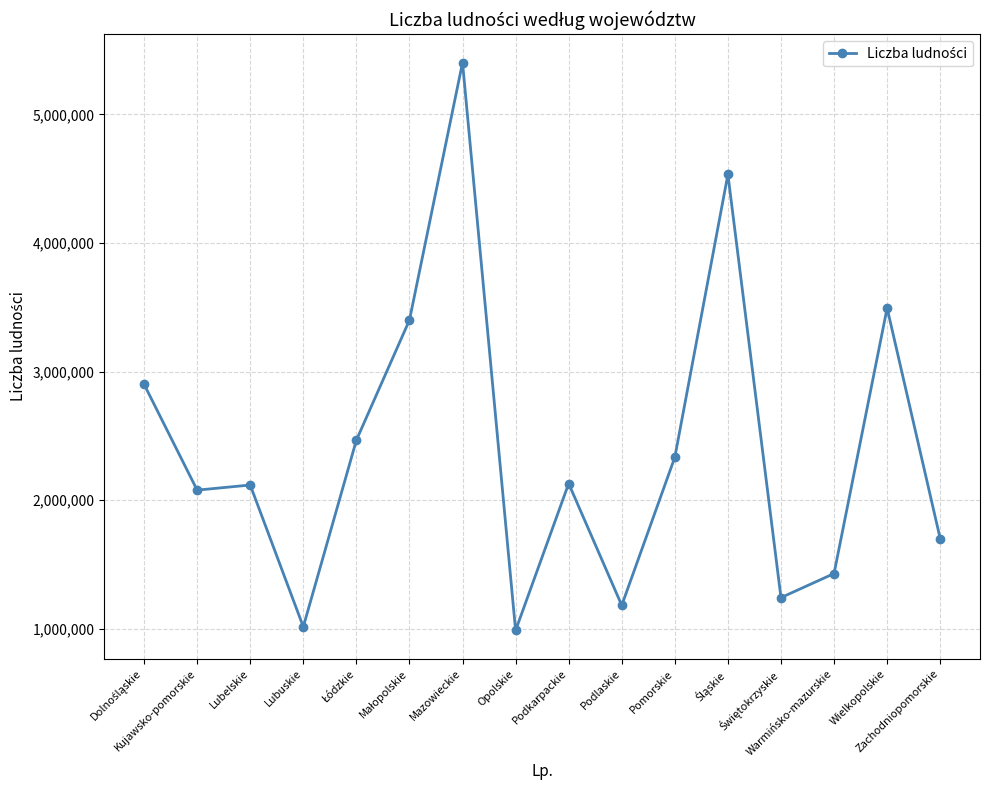

True or false: the data shows 1181533 at Podlaskie.

True